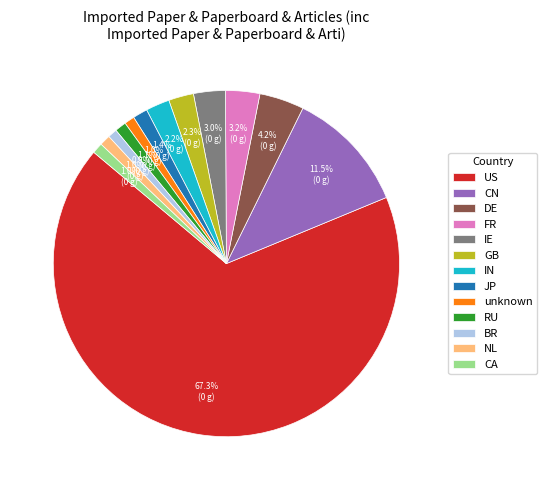

What is the majority slice?

US